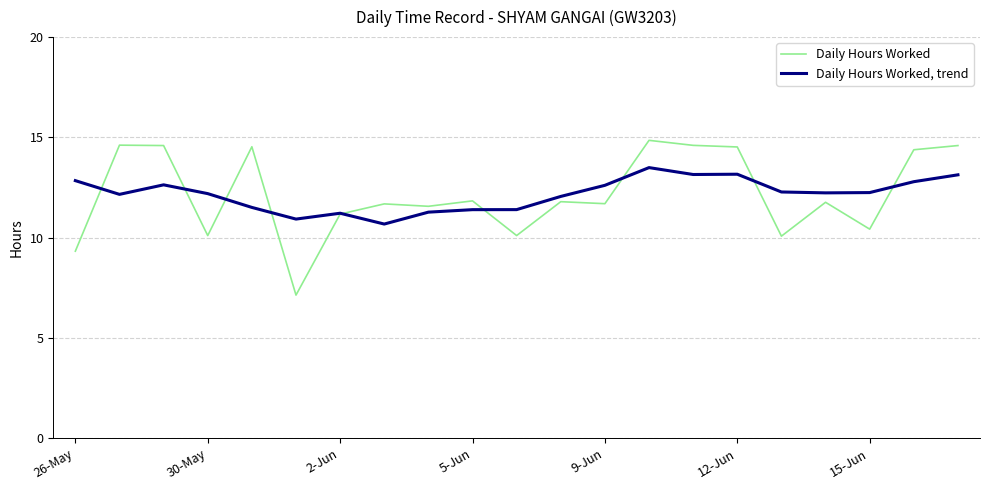

Which series has the widest spread of values?

Daily Hours Worked